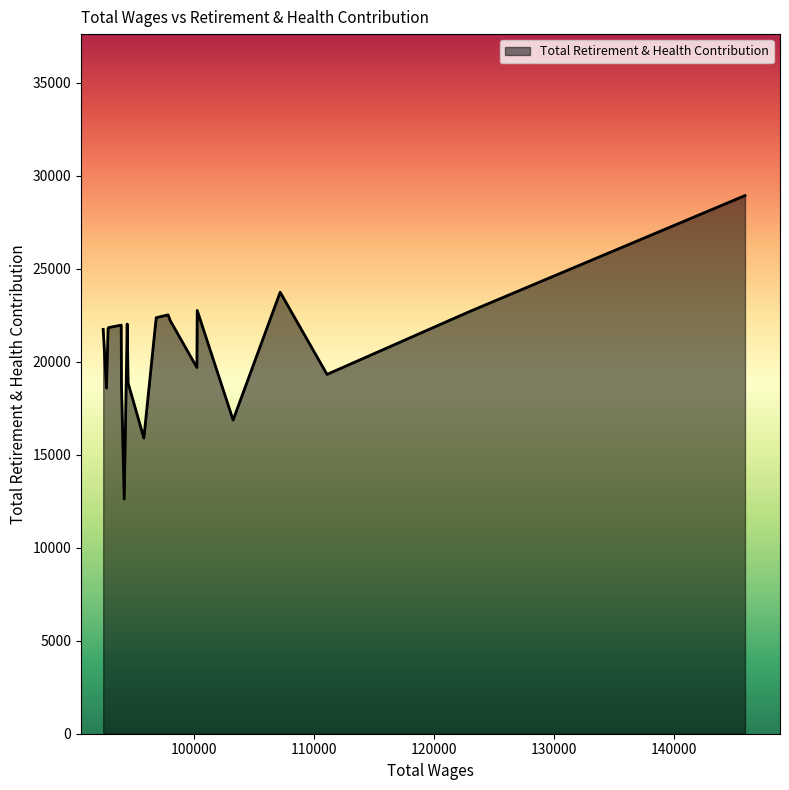

What is the minimum value shown in the chart?

12614